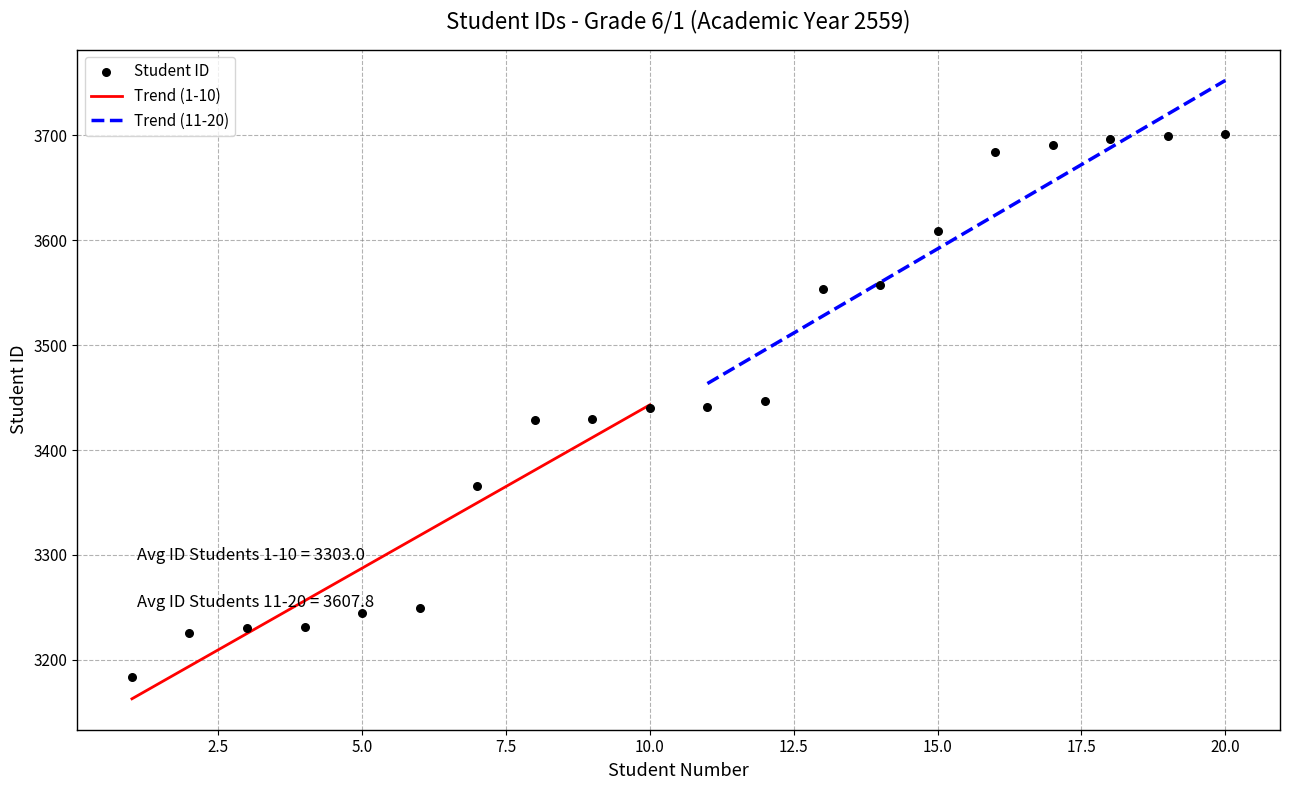

Which has a higher value, 9 or 3?

9